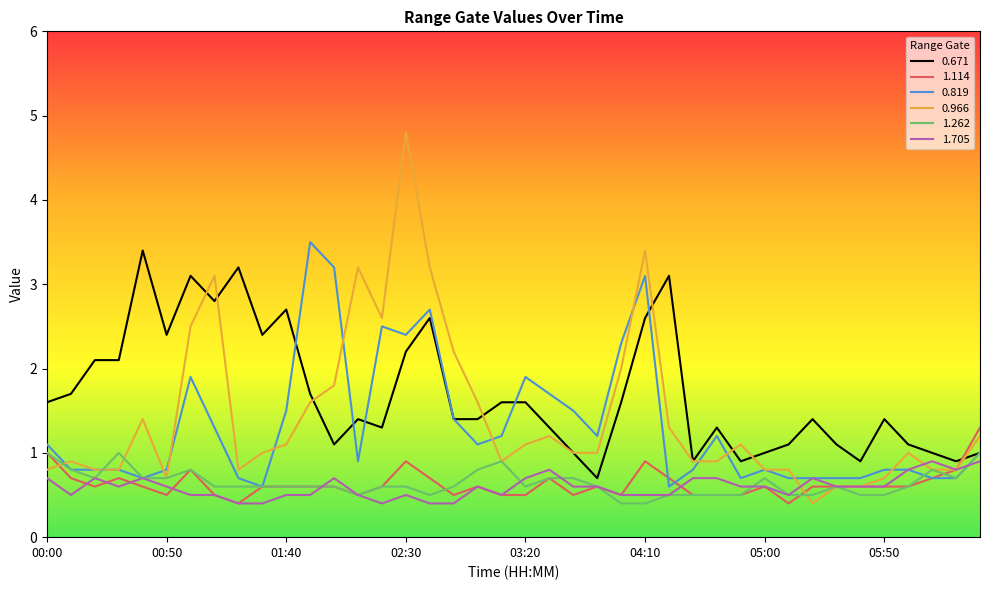

True or false: 0.671 and 1.114 cross at least once.

True